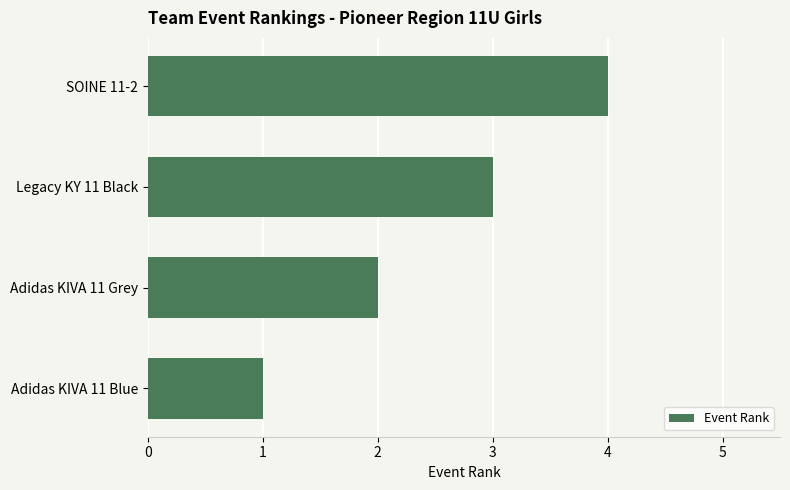

Is it true that the value at Adidas KIVA 11 Blue is 1?

True